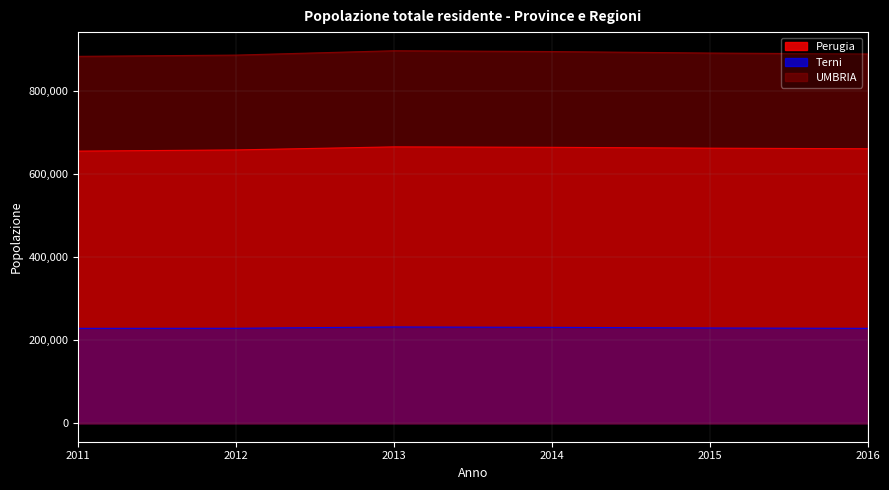

Reading left to right, extract all data points from this chart.

Perugia: 2011=655006	2012=657873	2013=665217	2014=664155	2015=662110	2016=660690
Terni: 2011=228209	2012=228366	2013=231525	2014=230607	2015=229071	2016=228218
UMBRIA: 2011=883215	2012=886239	2013=896742	2014=894762	2015=891181	2016=888908